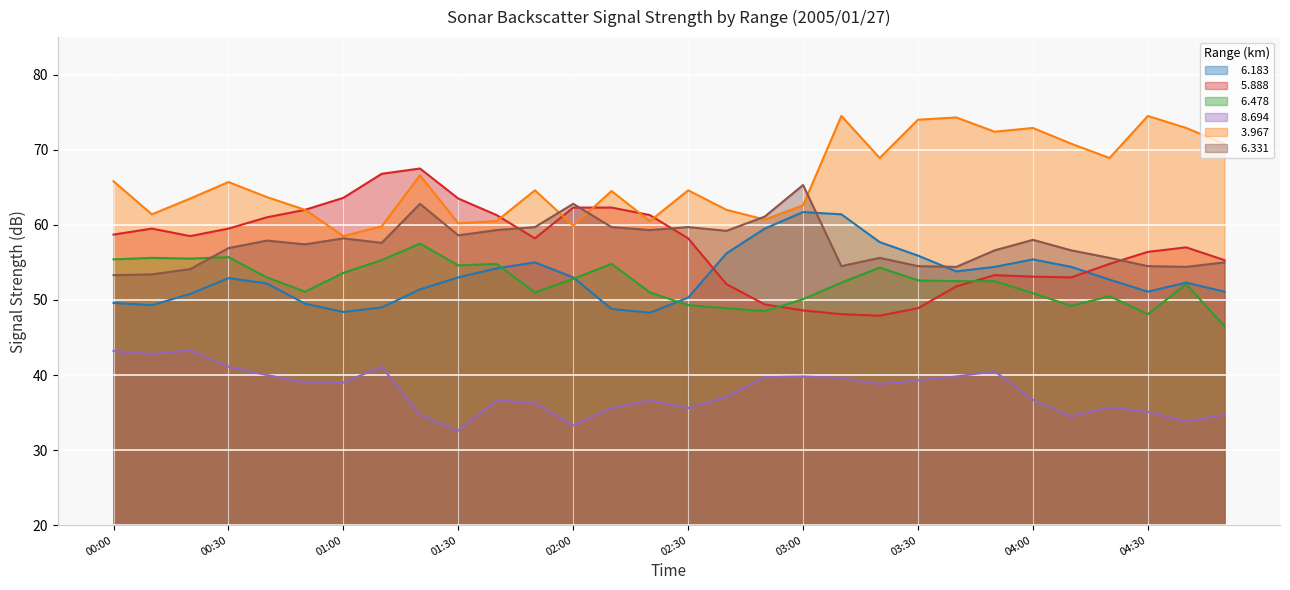

Which series changed the most between 02:00 and 02:40?

  5.888